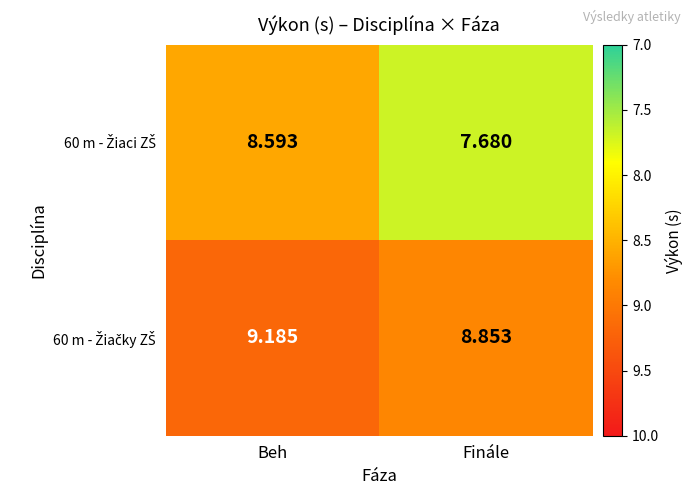

Which category has the lowest value across all series?

Finále